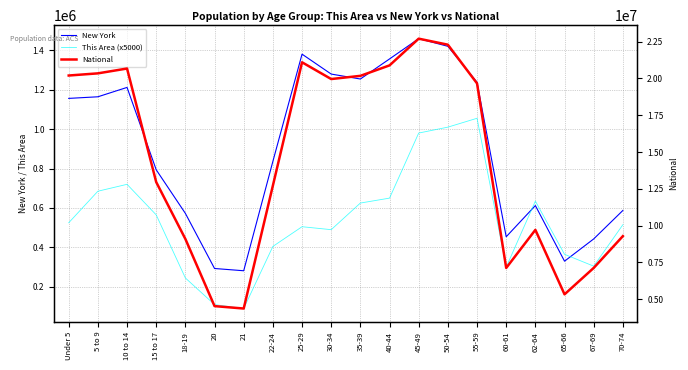

What is the smallest value displayed?

90000